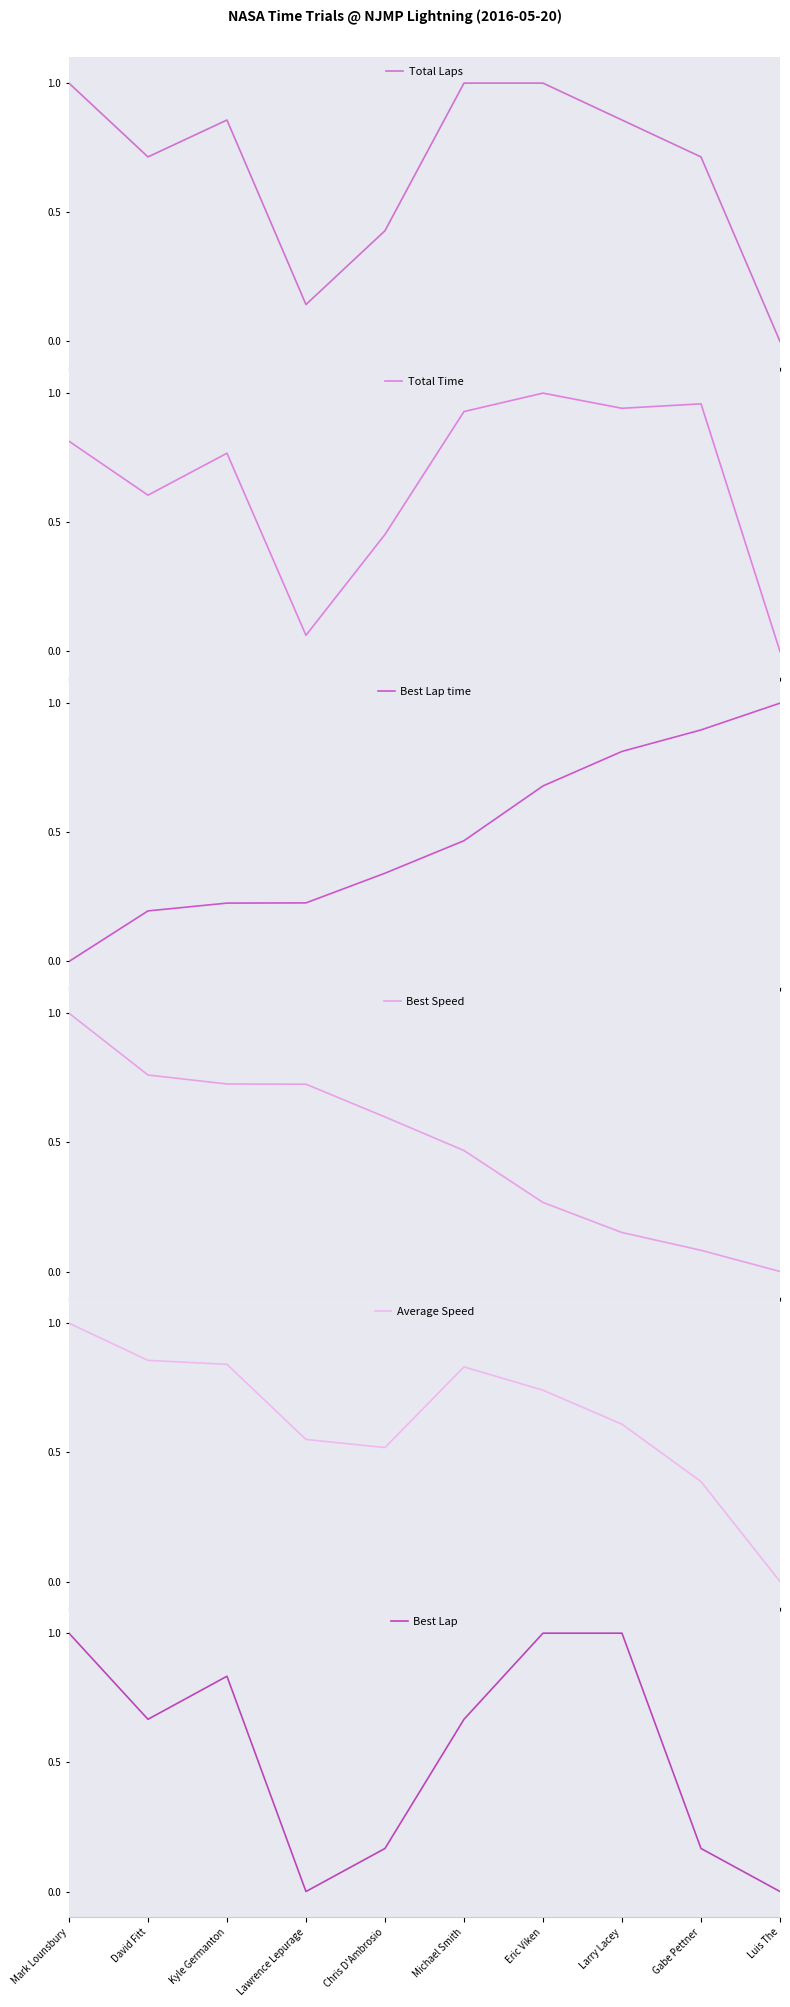

List the series in order of their peak value, highest first.

Total Laps, Total Time, Best Lap time, Best Speed, Average Speed, Best Lap